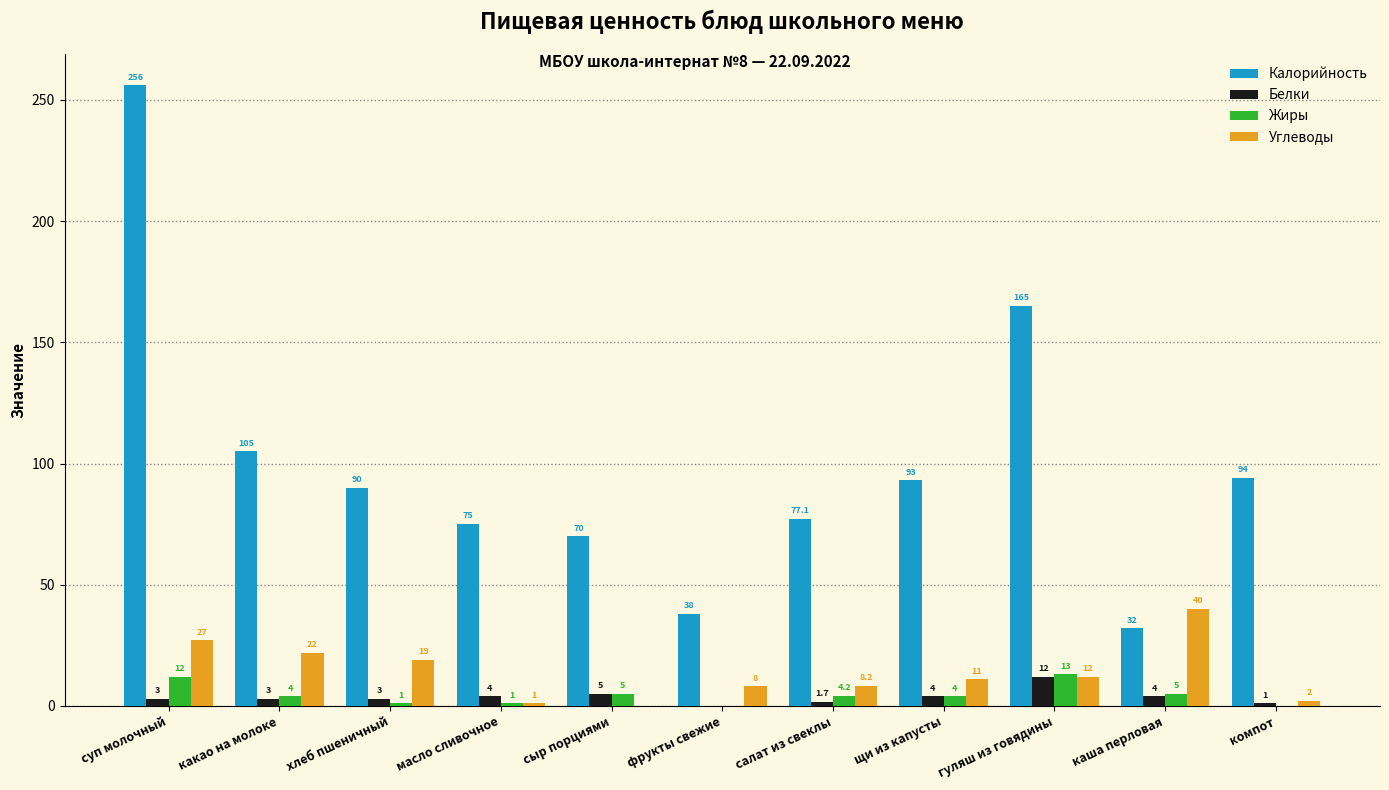

What is the approximate value of Углеводы at каша перловая?

40.0